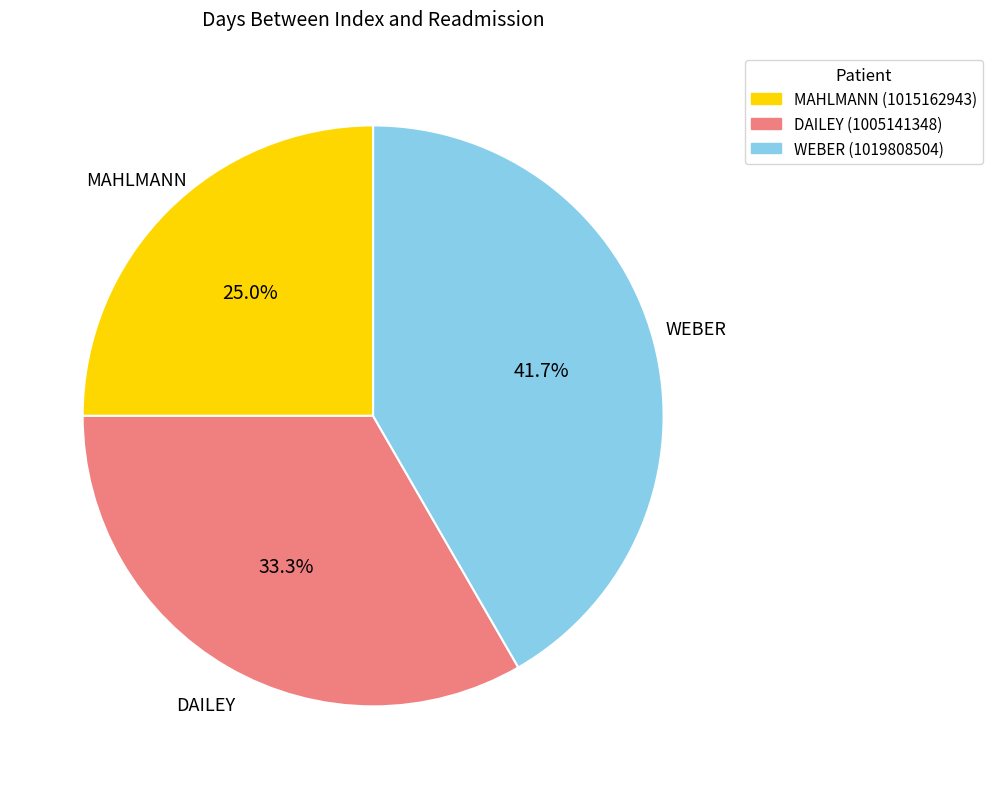

Is there any slice that represents more than half of the pie?

No